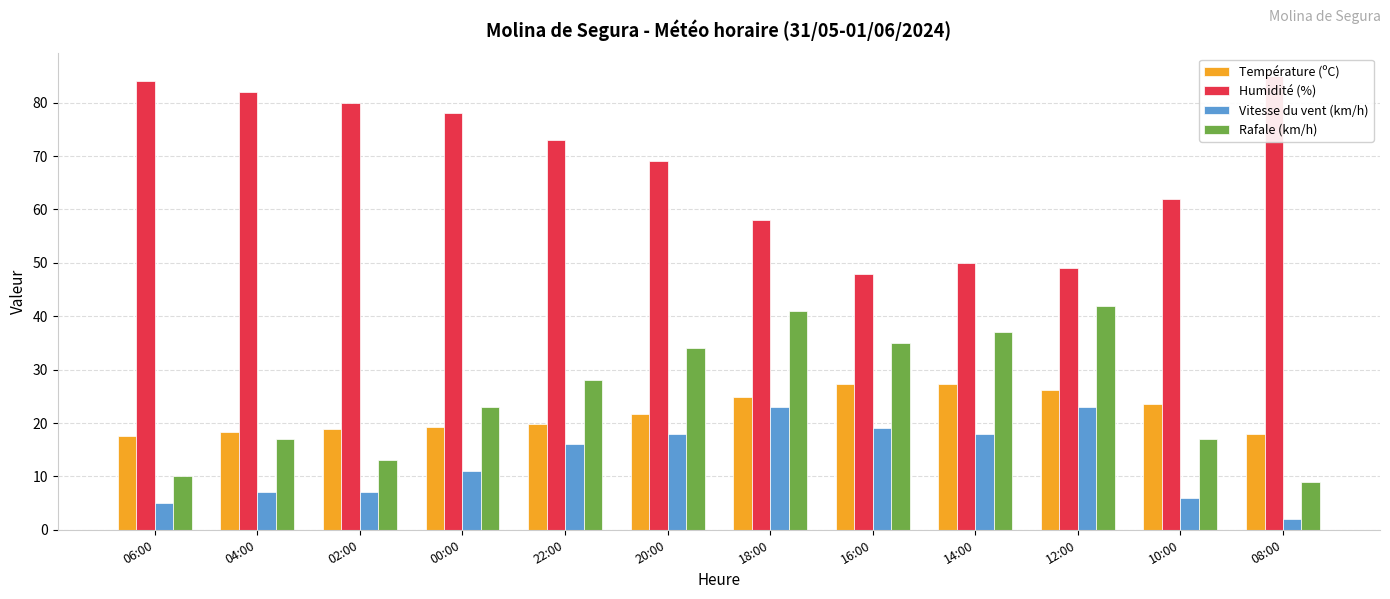

The value of Humidité (%) at 12:00 is 49.0. True or false?

True